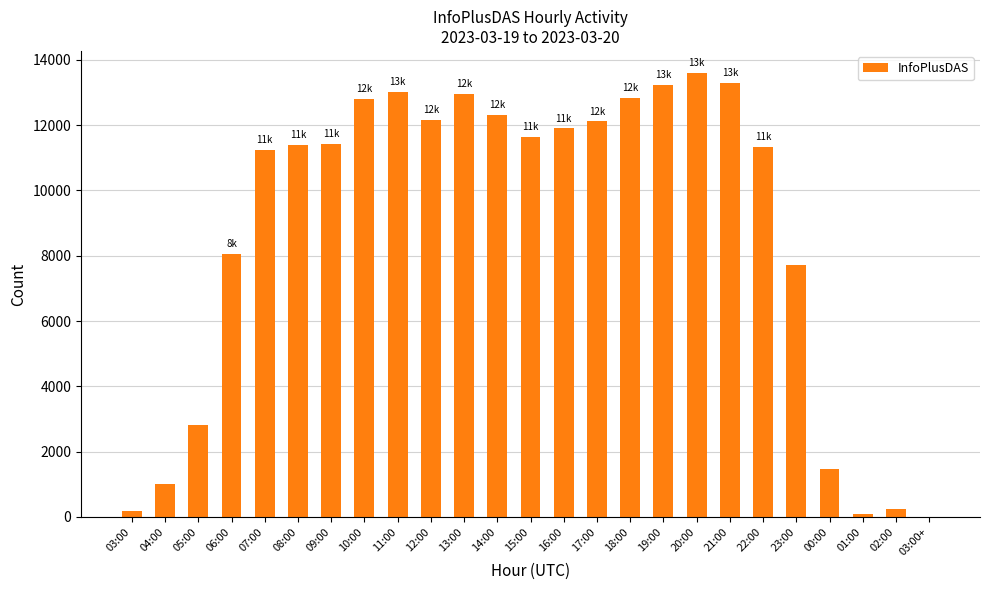

What is the sum of all values?

218797